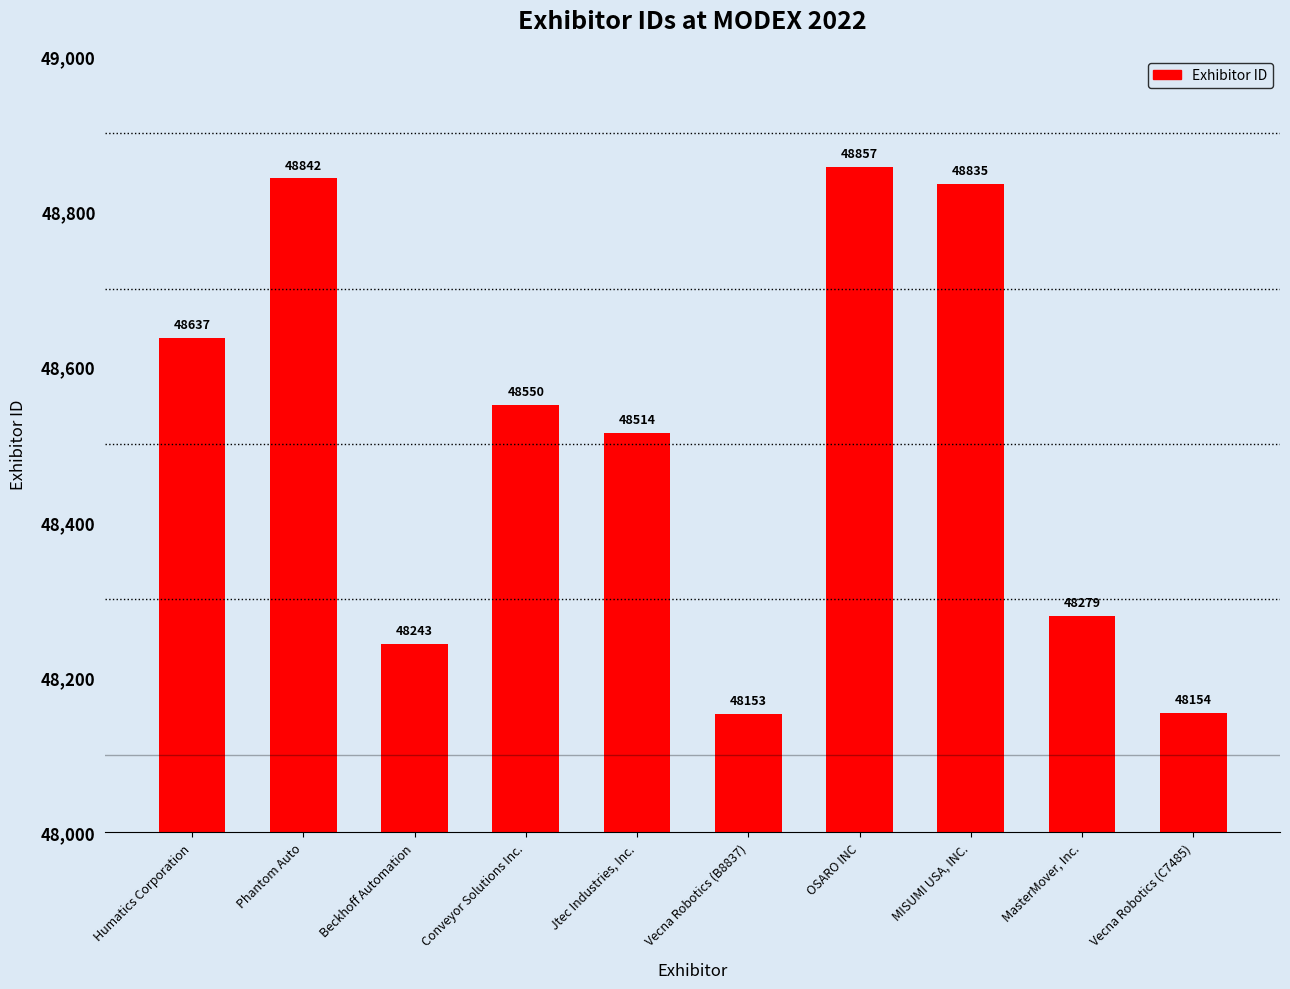

At which category does the chart reach its peak across all series?

OSARO INC